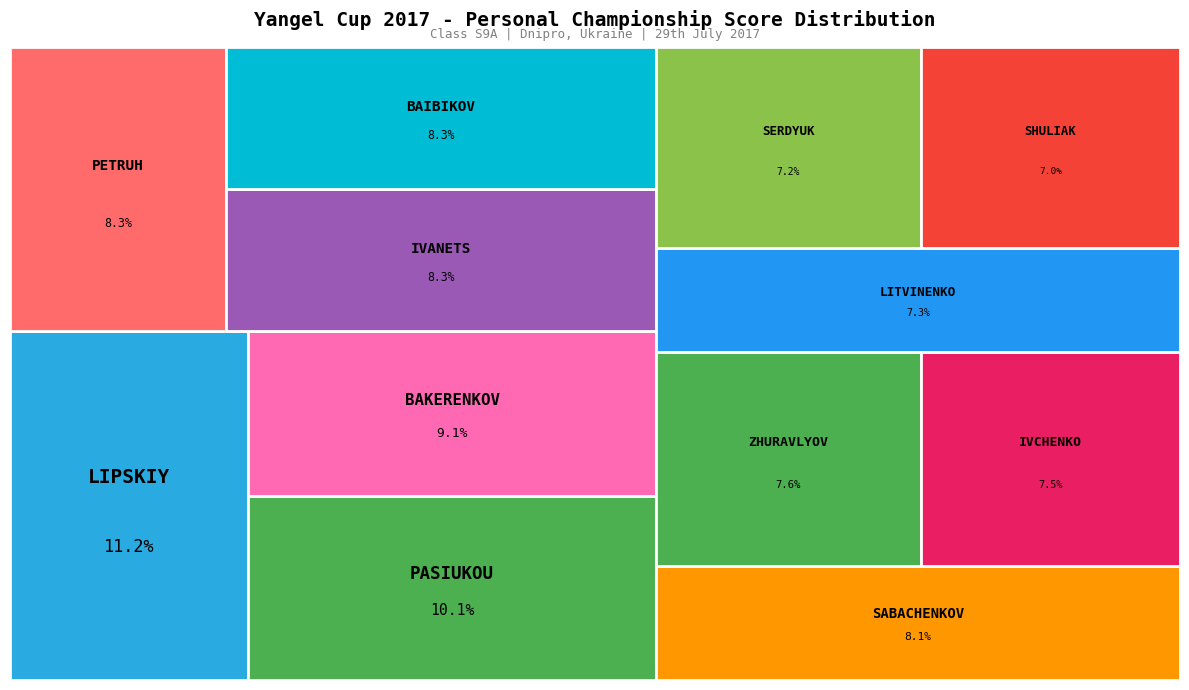

Which category has the smallest portion of the pie?

SHULIAK